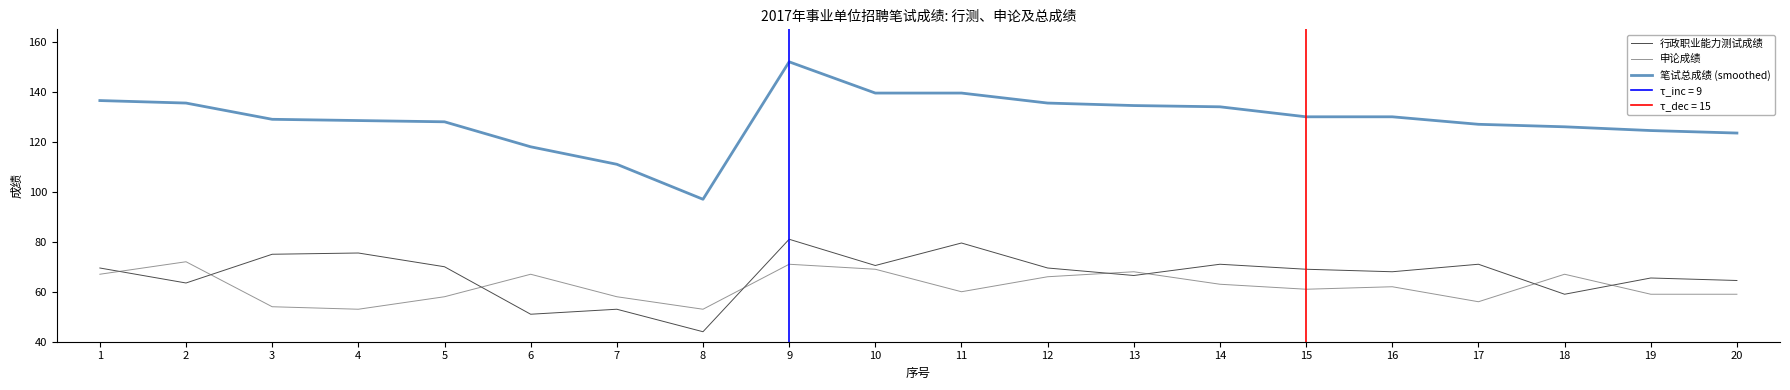

What is the spread (max minus min) of values at 5?

70.0